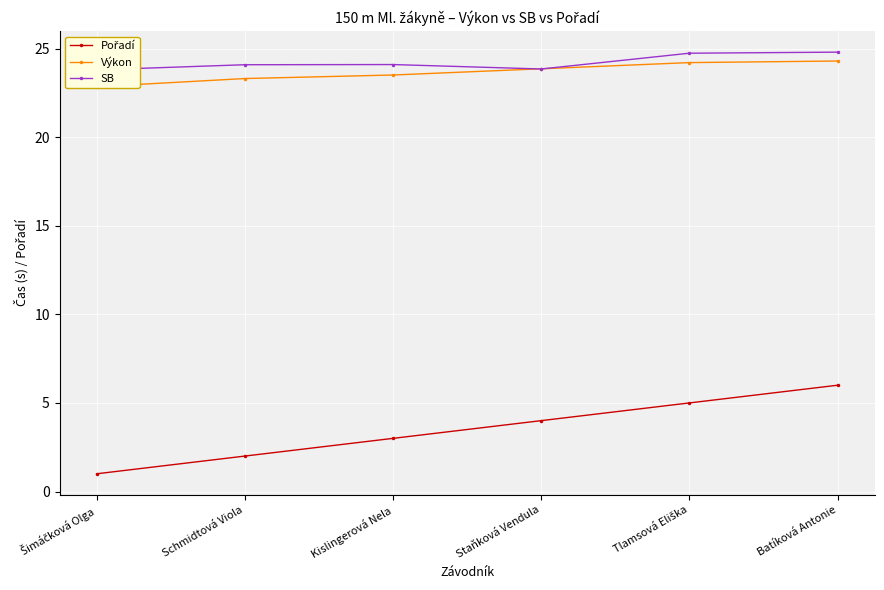

List the labels in order of SB value, smallest first.

Šimáčková Olga, Staňková Vendula, Schmidtová Viola, Kislingerová Nela, Tlamsová Eliška, Batíková Antonie